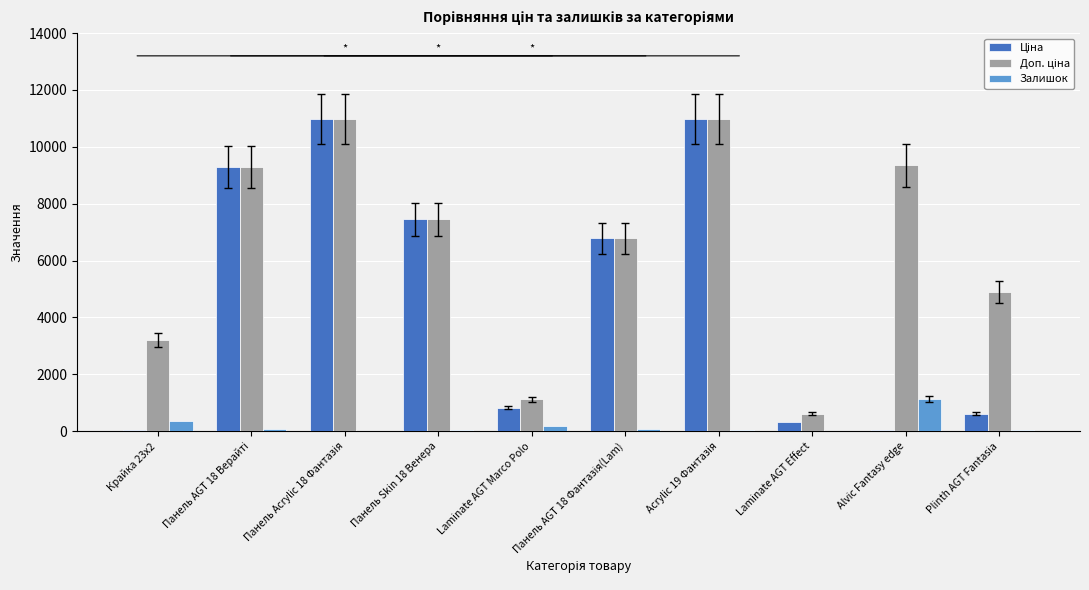

What is the sum of all Залишок values?

1953.0